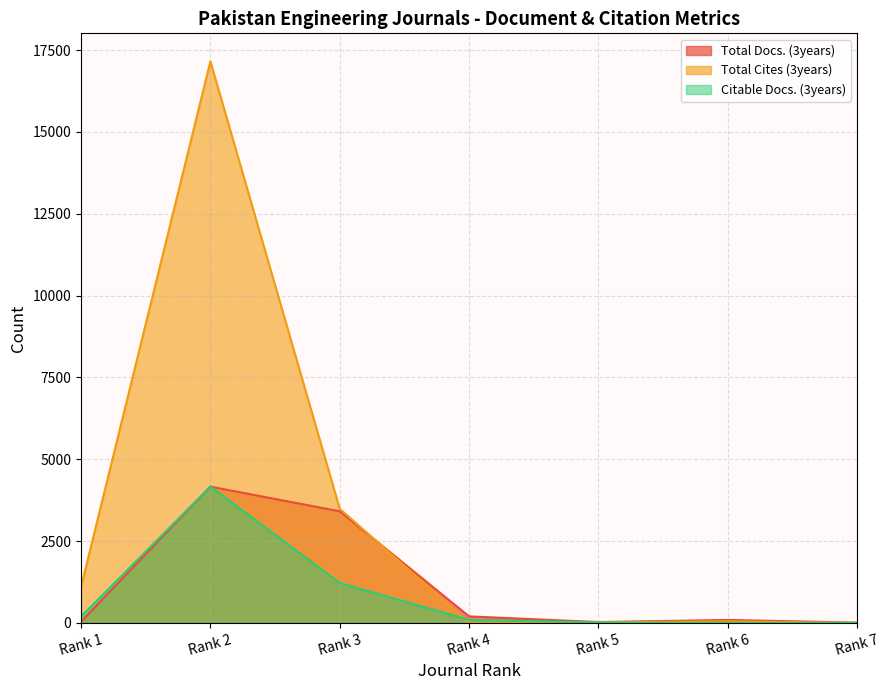

True or false: Citable Docs. (3years) and Total Docs. (3years) cross at least once.

False